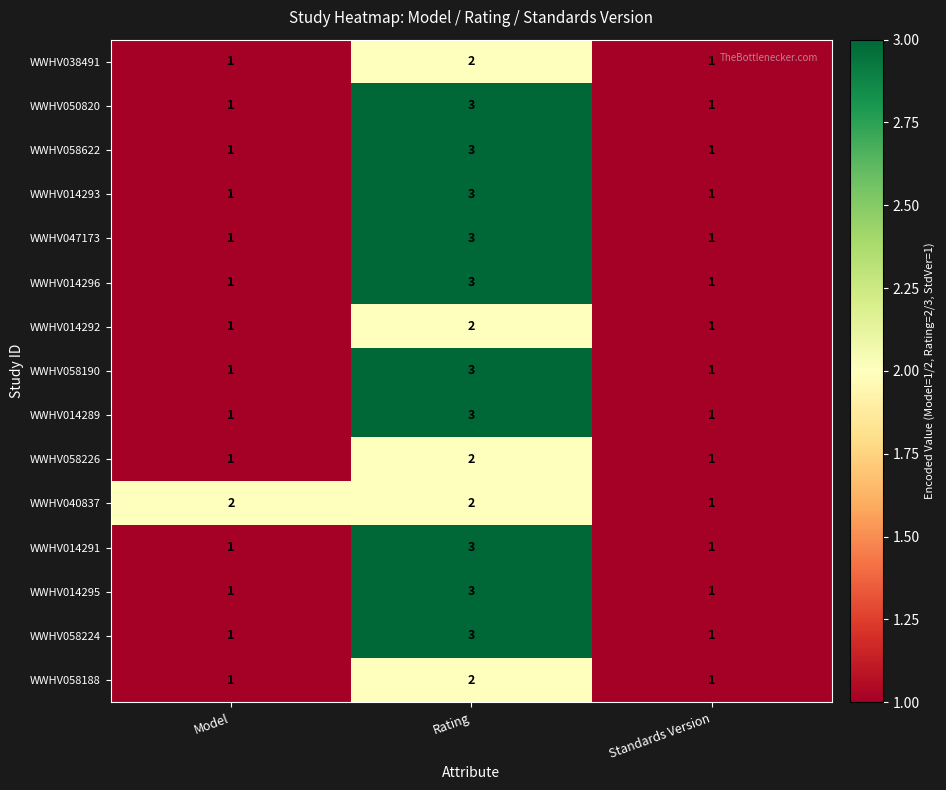

How many WWHV014289 values are between 1 and 3?

3